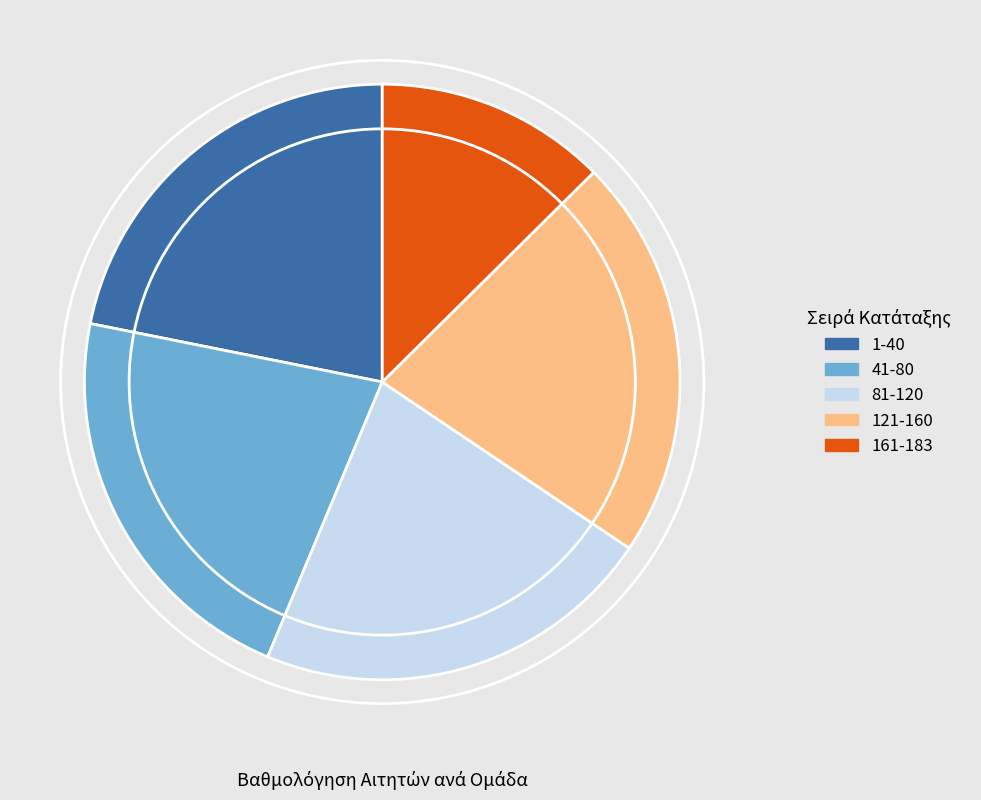

Is there any slice that represents more than half of the pie?

No